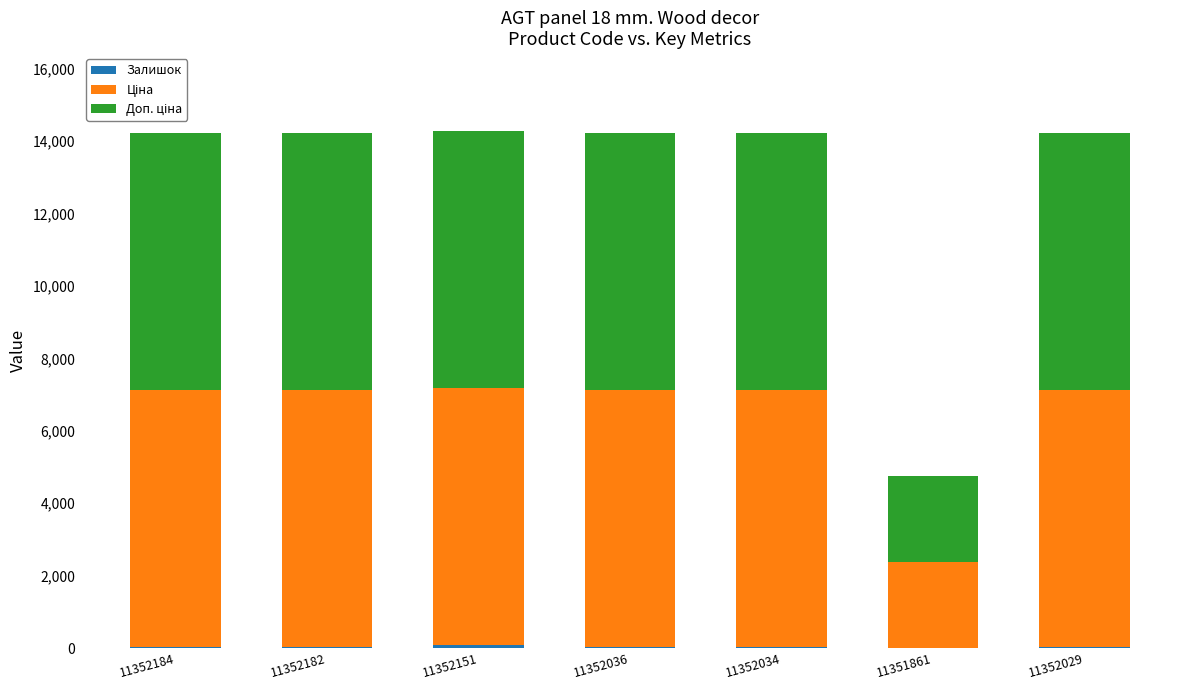

What is the total value across all series at 11351861?

4744.4